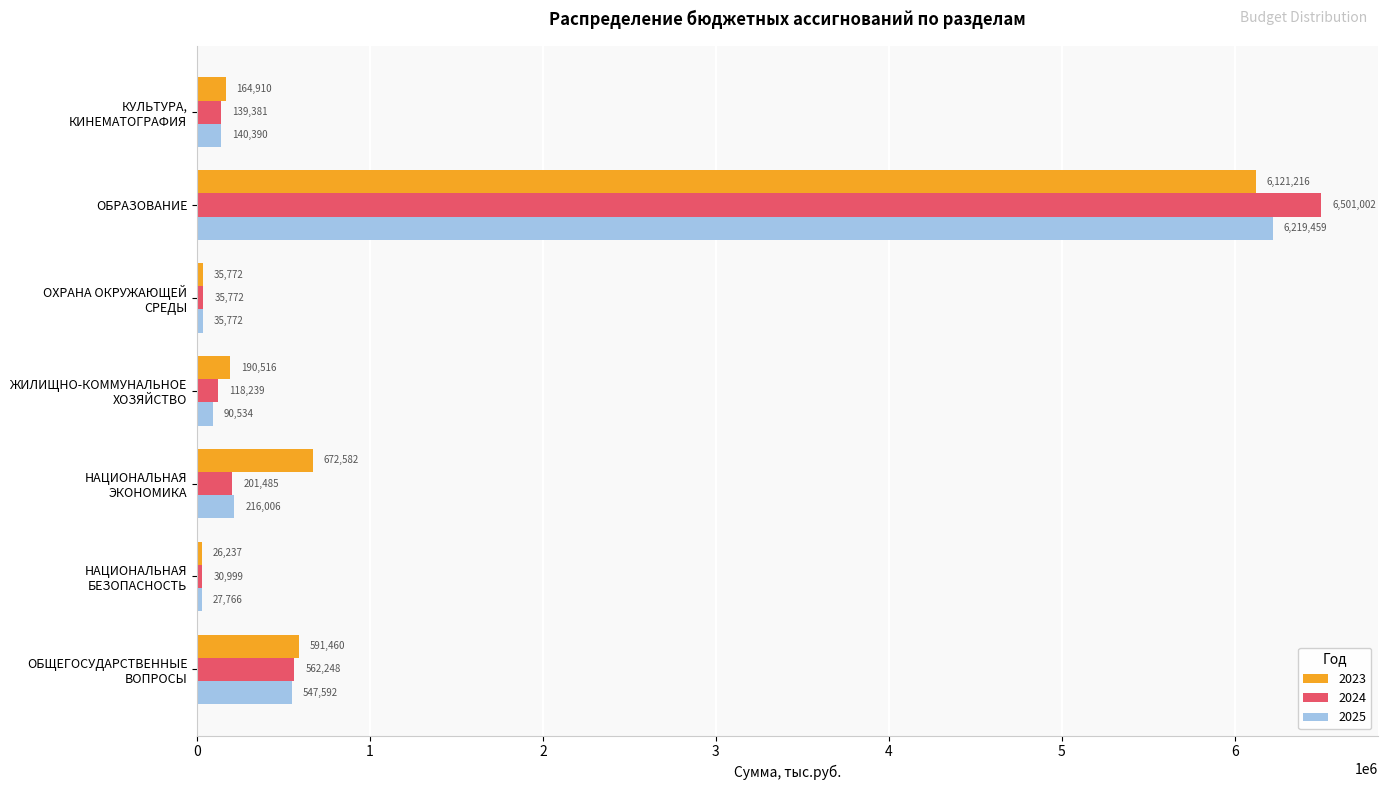

Where is 2025 nearest to the value 3123612?

ОБЩЕГОСУДАРСТВЕННЫЕ
ВОПРОСЫ